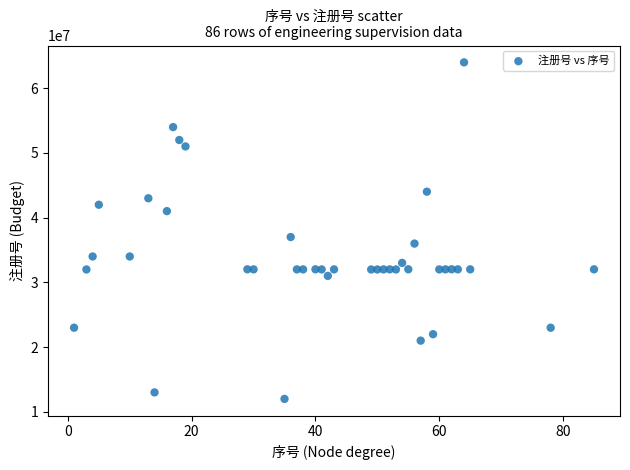

What is the range of X values (max minus min)?

84